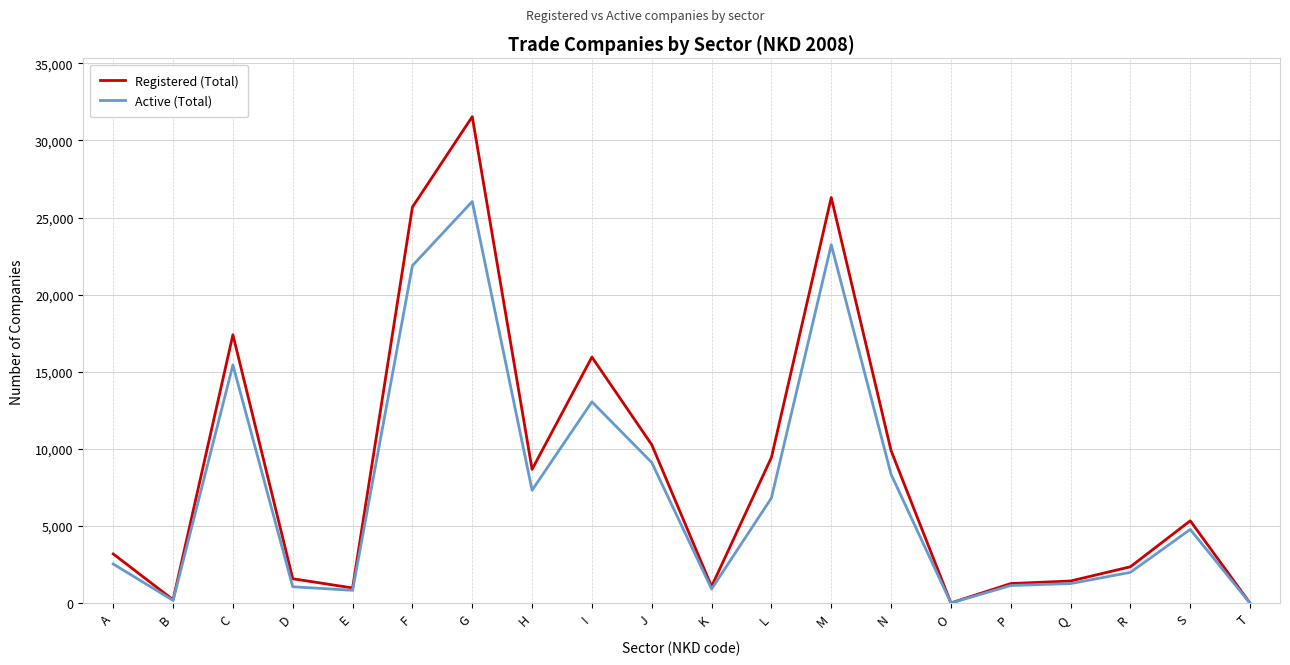

The Active (Total) series shows 15447 at C. True or false?

True